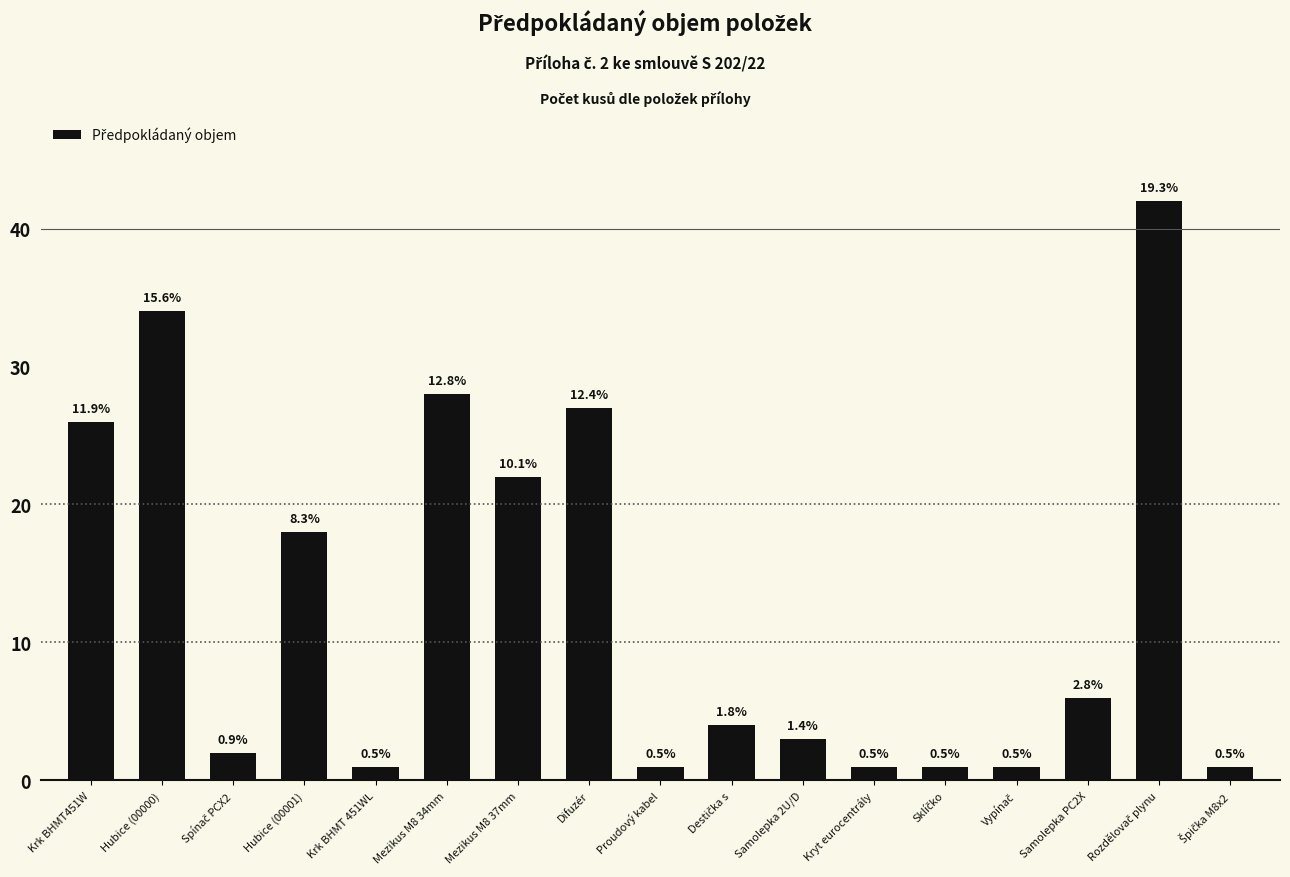

Between Samolepka PC2X and Proudový kabel, which is larger?

Samolepka PC2X